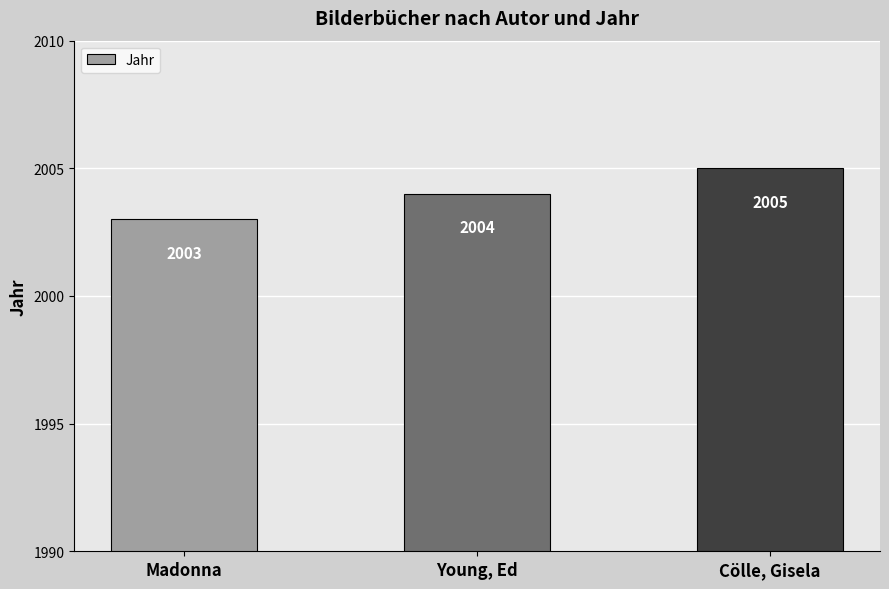

Reading left to right, extract all data points from this chart.

Madonna=2003	Young, Ed=2004	Cölle, Gisela=2005